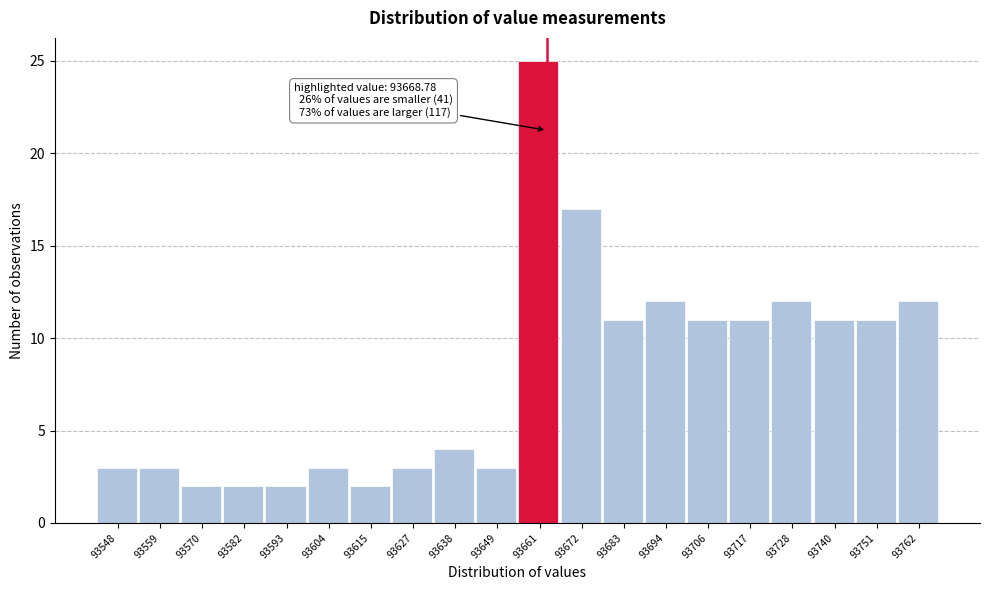

Reading left to right, what are all the values shown in this chart?

93548=3	93559=3	93570=2	93582=2	93593=2	93604=3	93615=2	93627=3	93638=4	93649=3	93661=25	93672=17	93683=11	93694=12	93706=11	93717=11	93728=12	93740=11	93751=11	93762=12